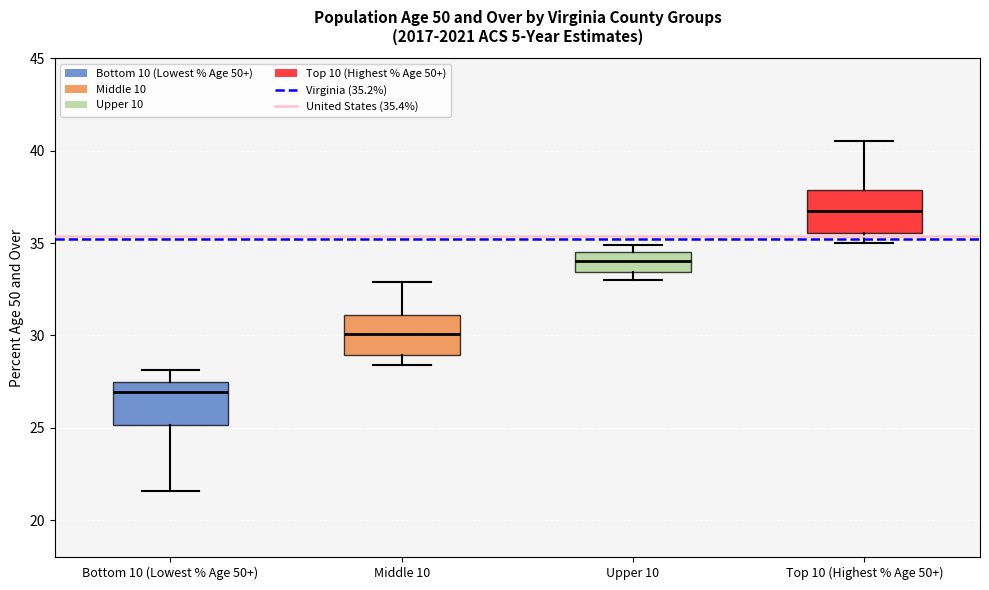

Which box has the lowest median line?

Bottom 10 (Lowest % Age 50+)